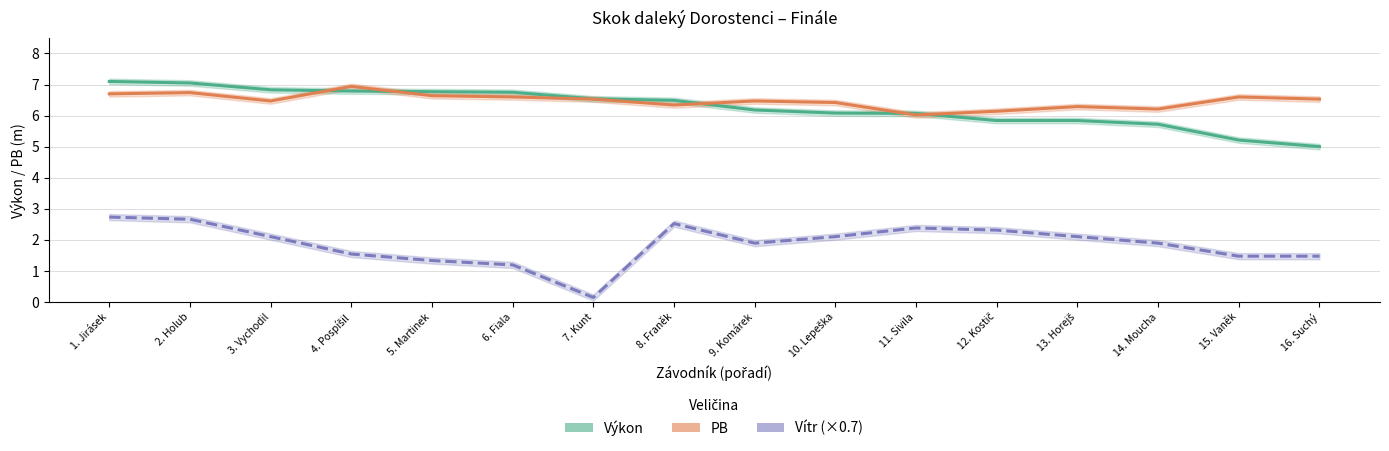

At how many categories does at least one series exceed 3?

16